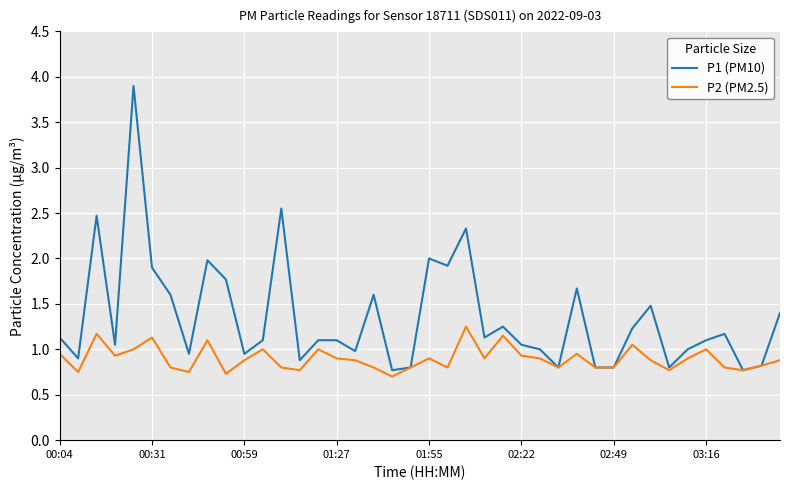

Which series has the widest spread of values?

P1 (PM10)